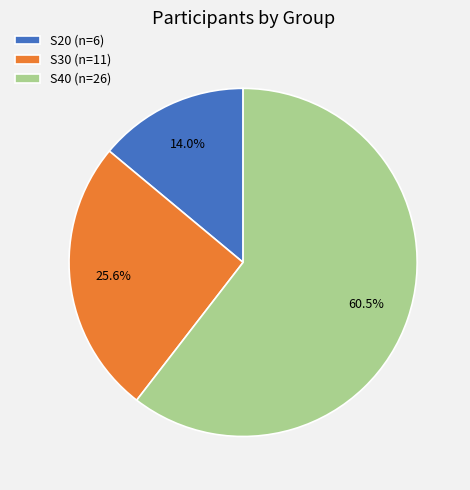

What percentage do S40 and S30 together represent?

86.0%